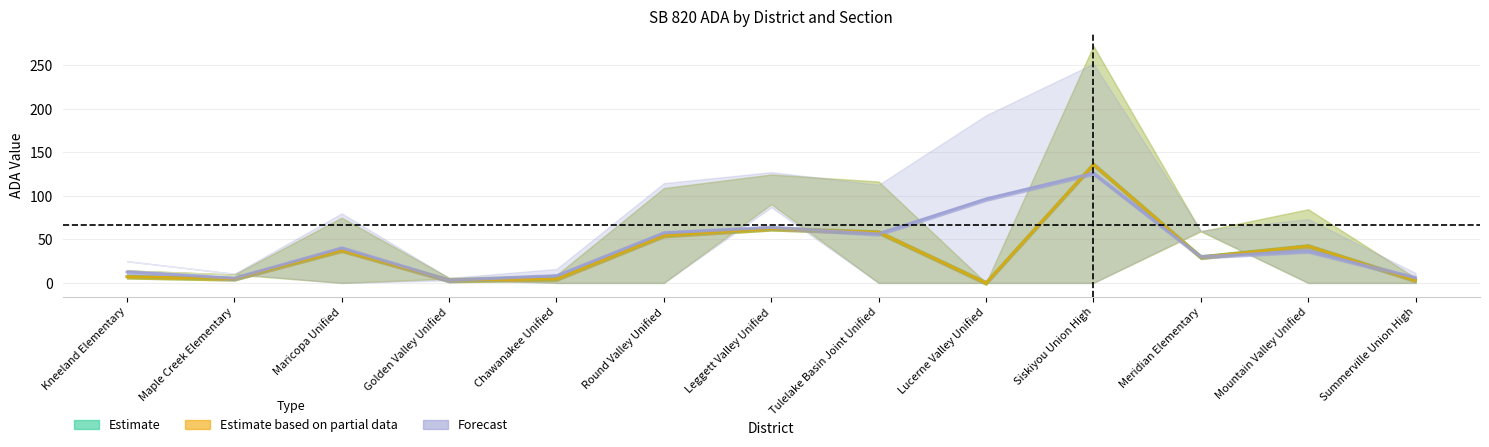

In High ADA Sec A, how many points are lower than both neighbors (excluding endpoints)?

4